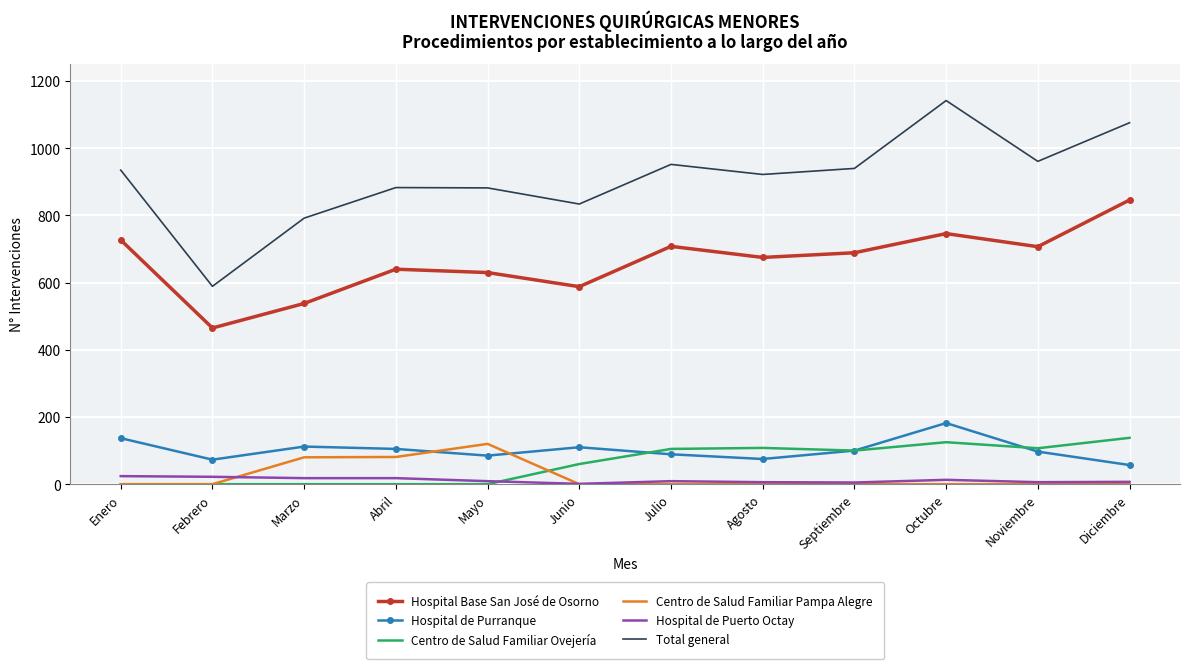

Read the Hospital de Puerto Octay value at Marzo, to the nearest 10.

20